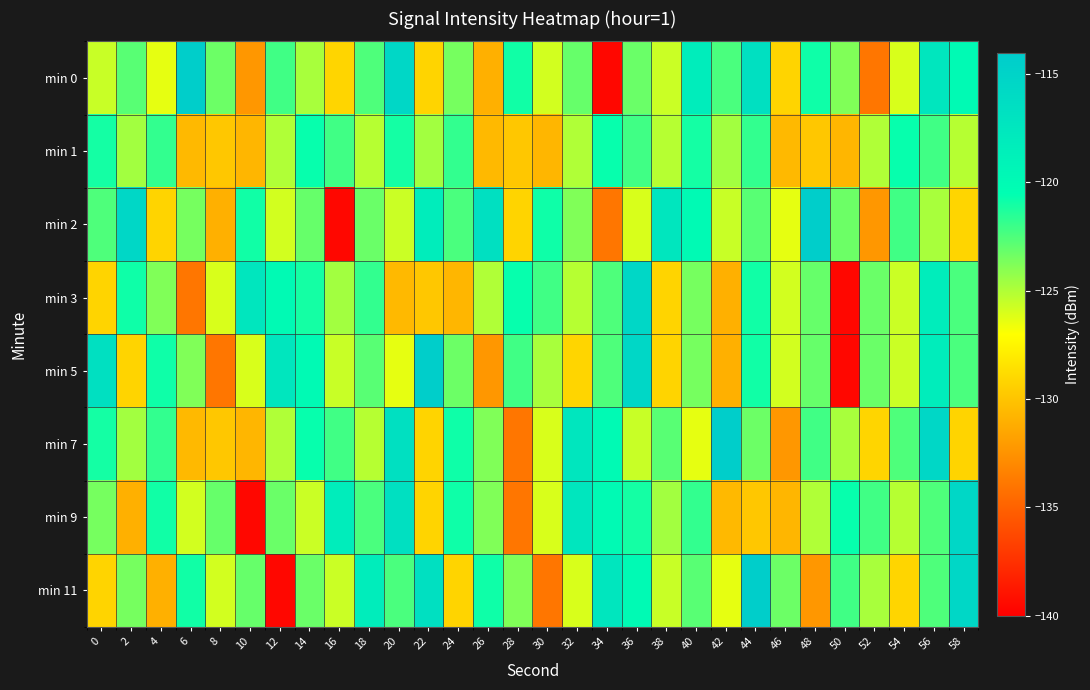

Between 8 and 28, which is larger?

28